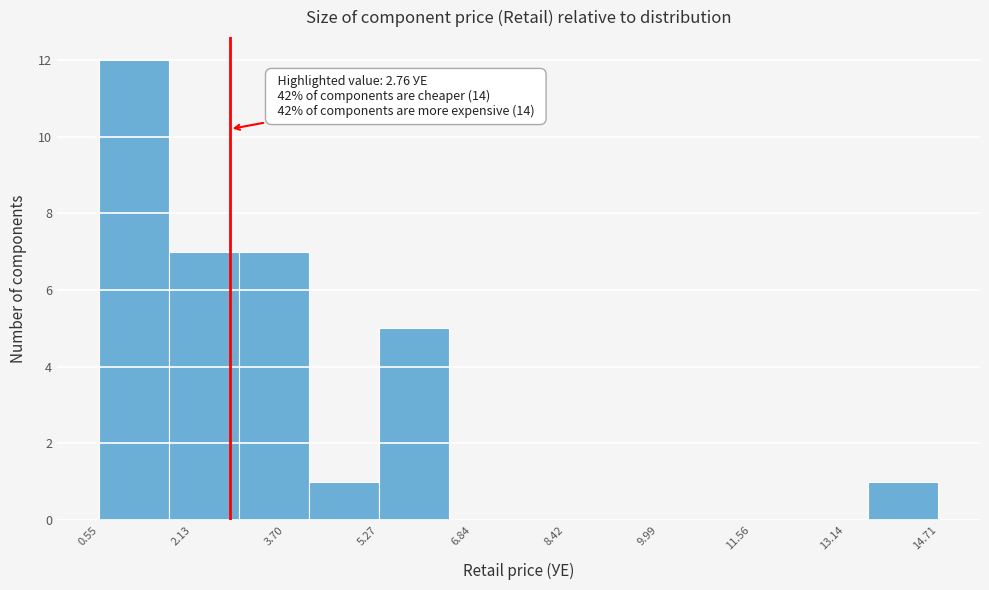

Which range on the x-axis has the tallest bar?

0.6 to 1.8